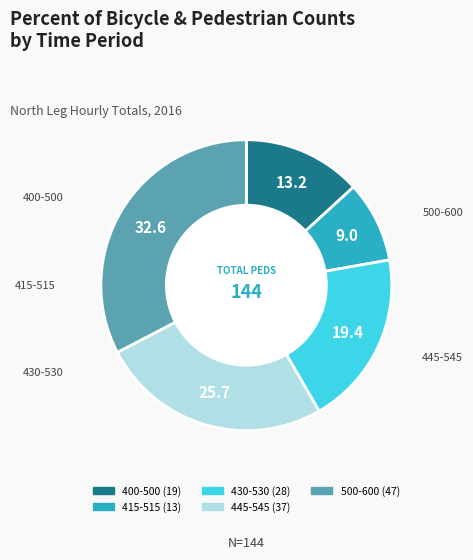

Combined, do 500-600 and 430-530 account for over 50%?

Yes